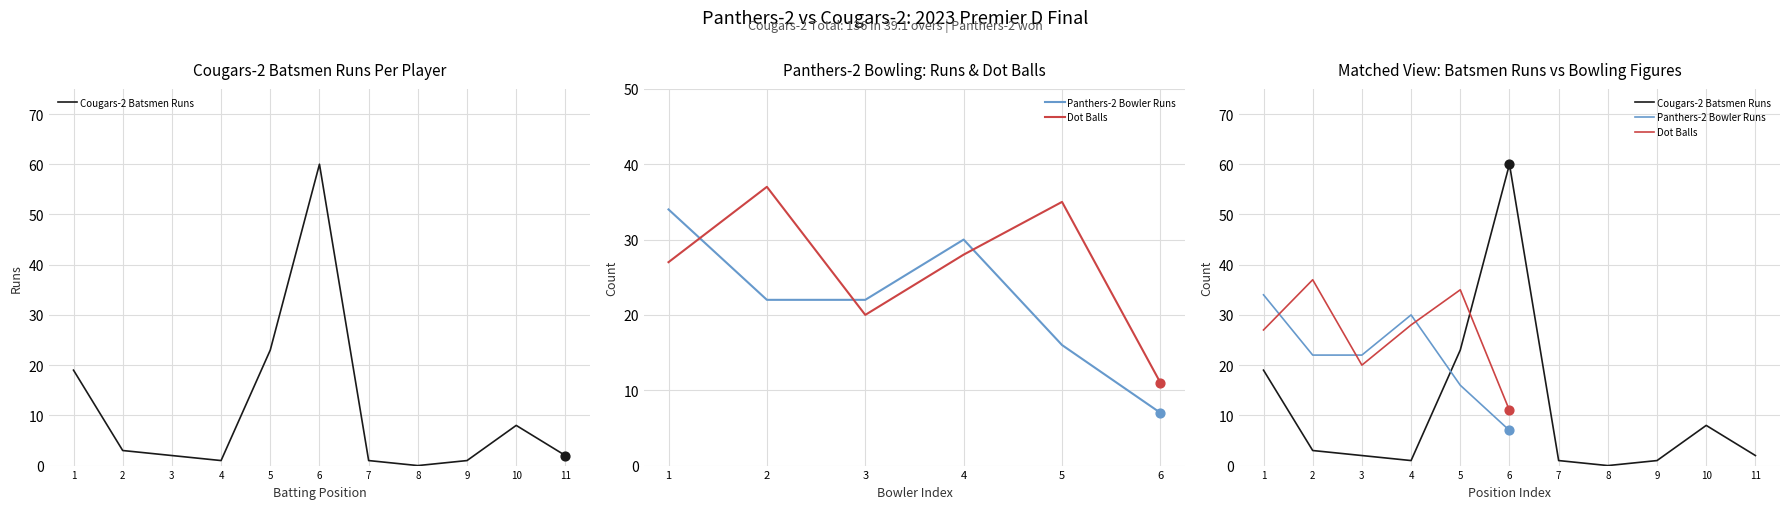

Which series reaches the minimum Y coordinate?

Cougars-2 Batsmen Runs